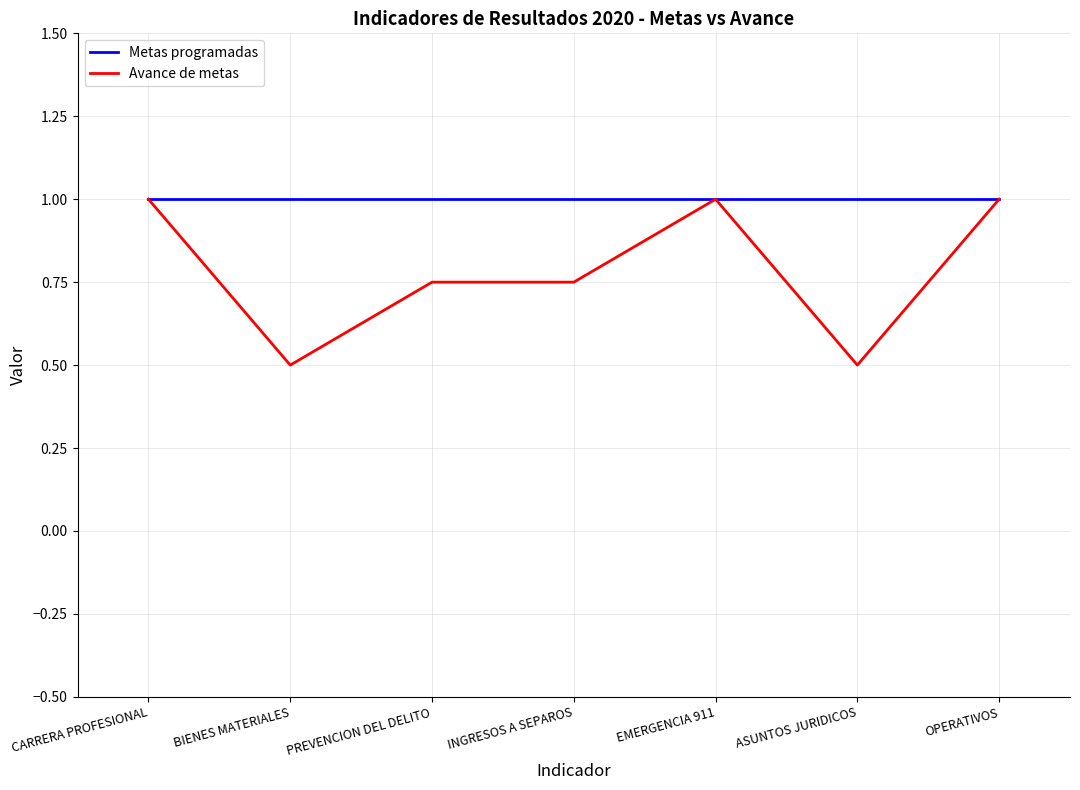

What is the total value across all series at INGRESOS A SEPAROS?

1.8